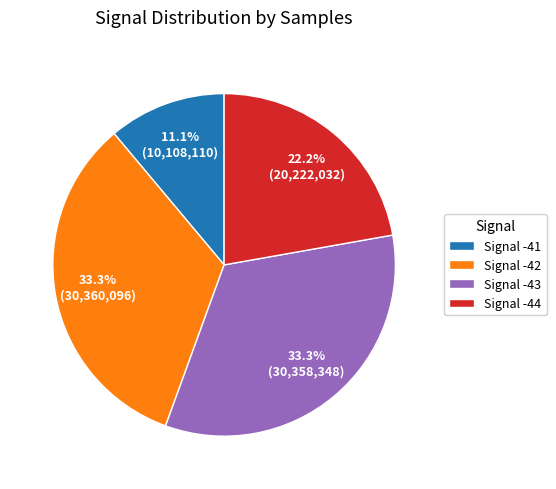

Between Signal -42 and Signal -44, which is larger?

Signal -42